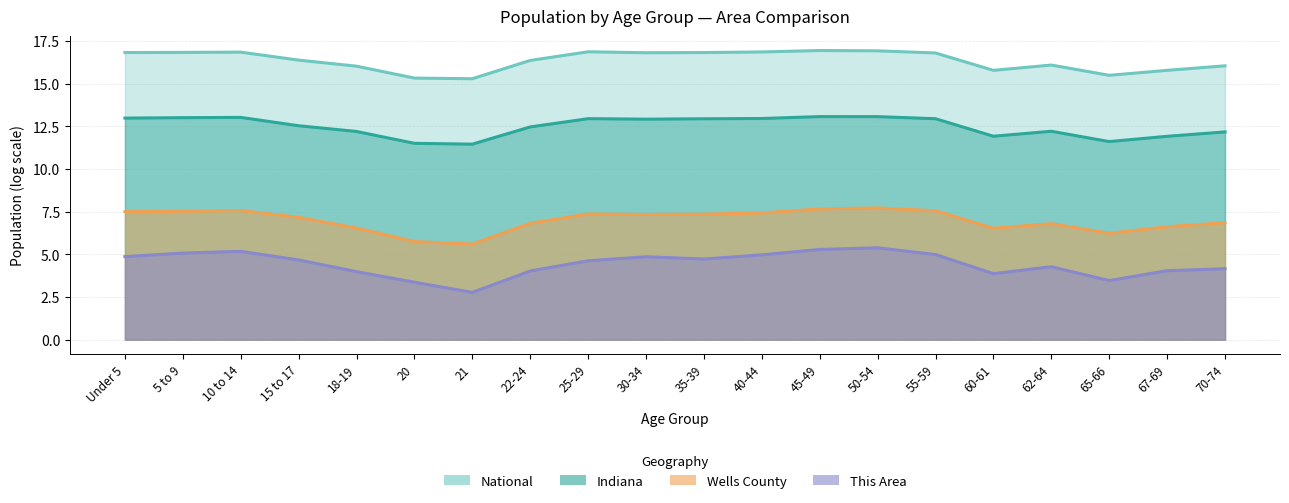

At which category is the sum across all series the highest?

45-49